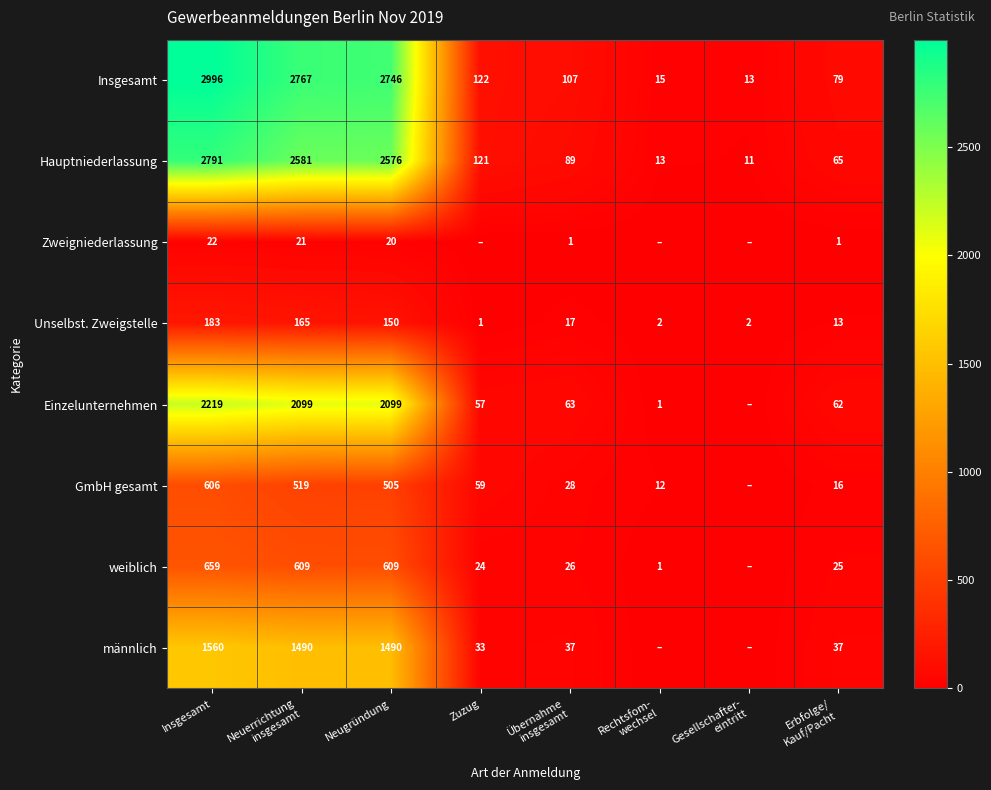

The value of weiblich at Neugründung is 846. True or false?

False